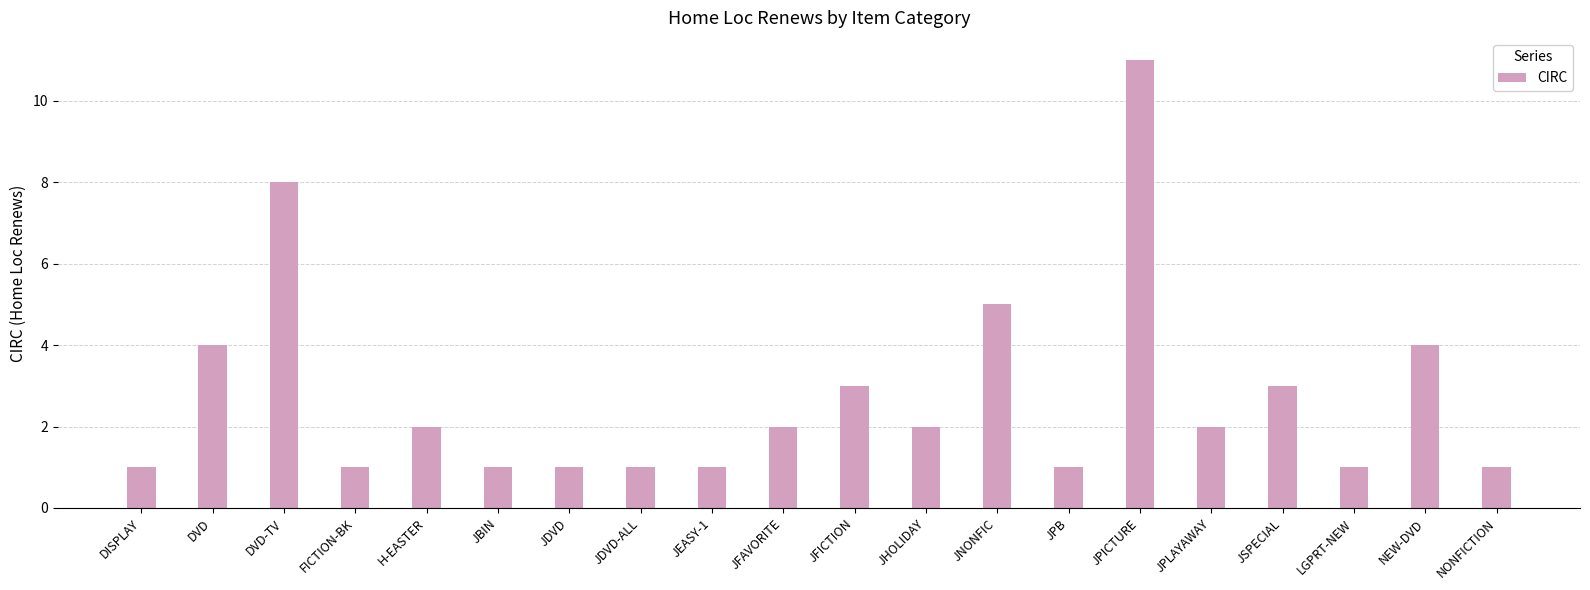

What is the difference between the maximum and minimum values?

10